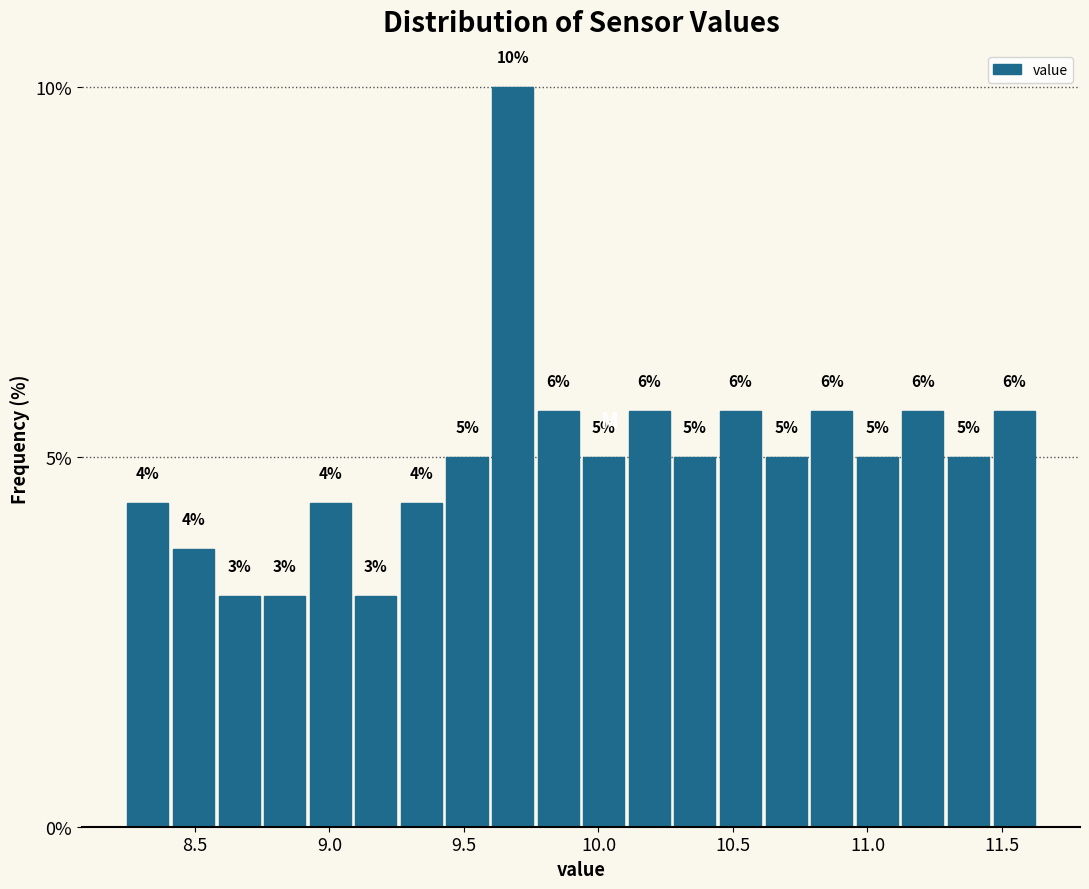

Around what value on the x-axis is the tallest bar? Give the approximate position of its centre, as read against the axis.

9.70